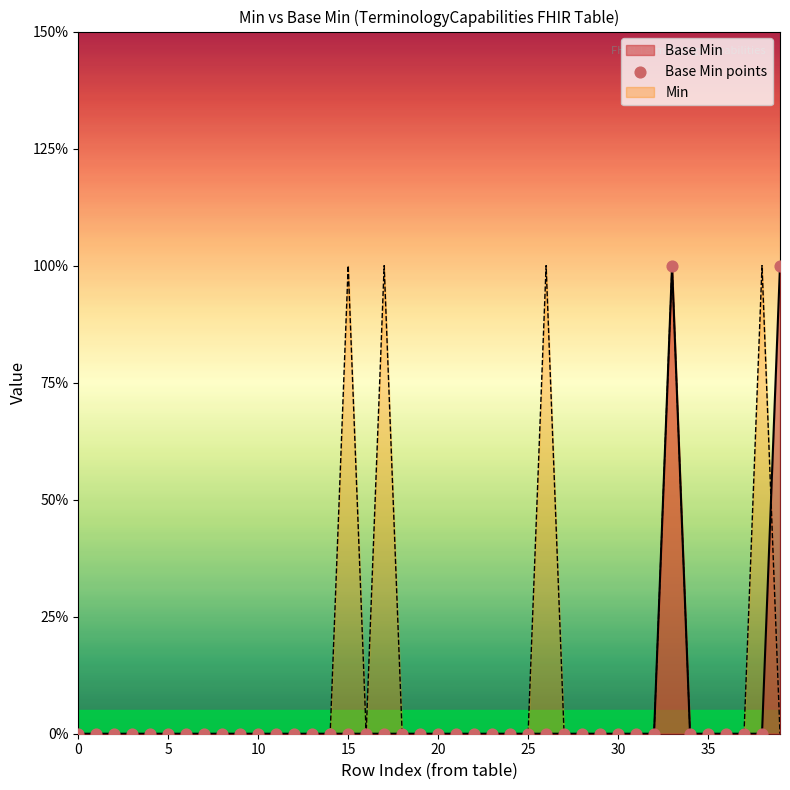

Which has a higher value, 35 or 20?

35